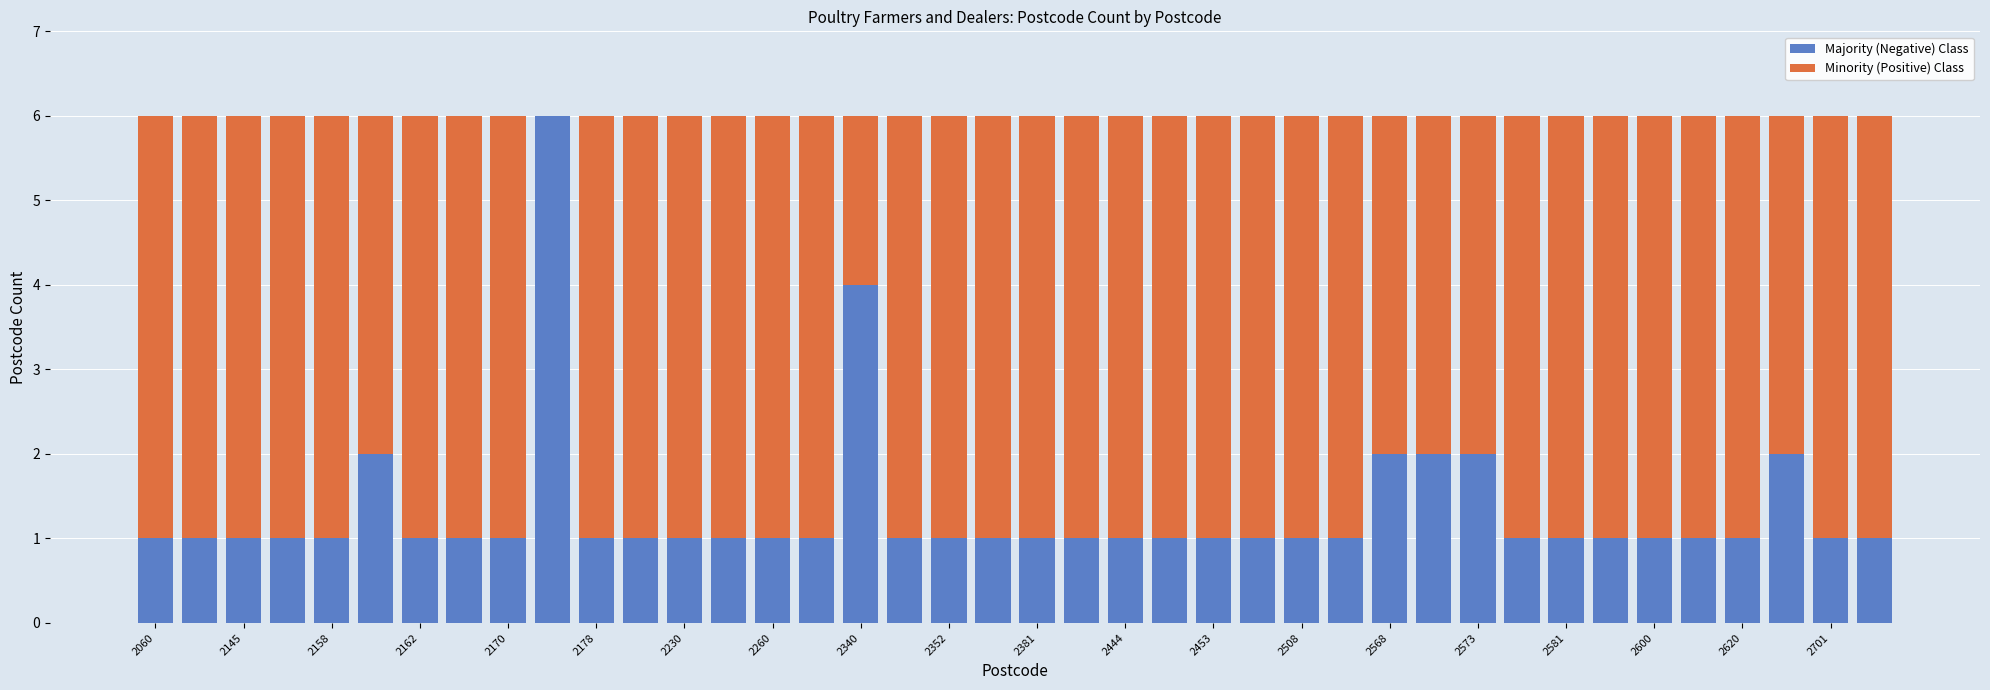

Count the number of data series in this chart.

2